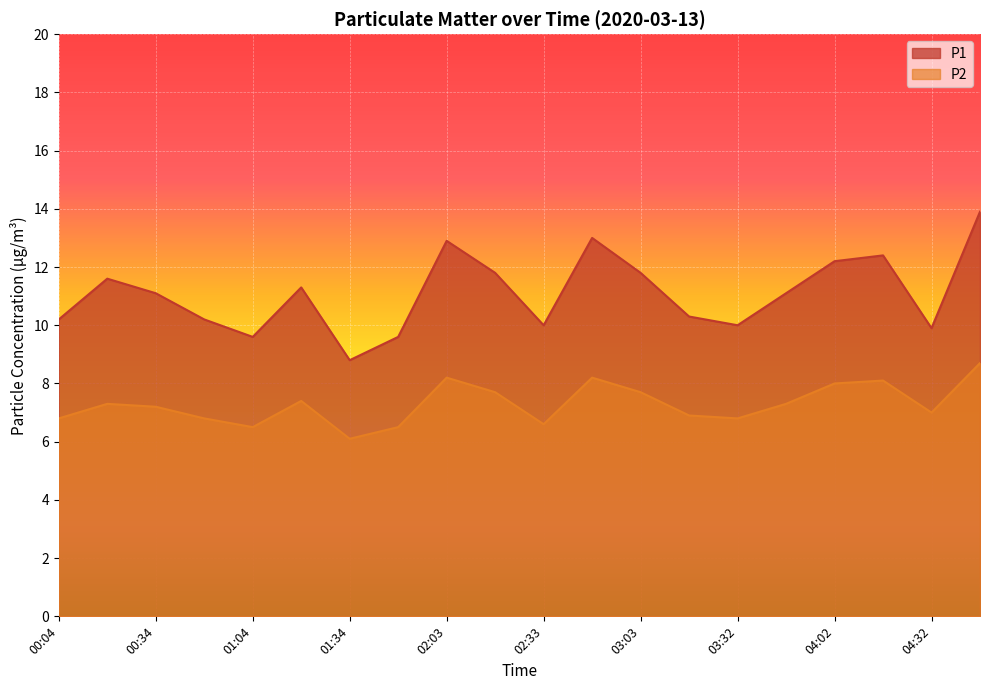

True or false: P2 and P1 intersect in this chart.

False